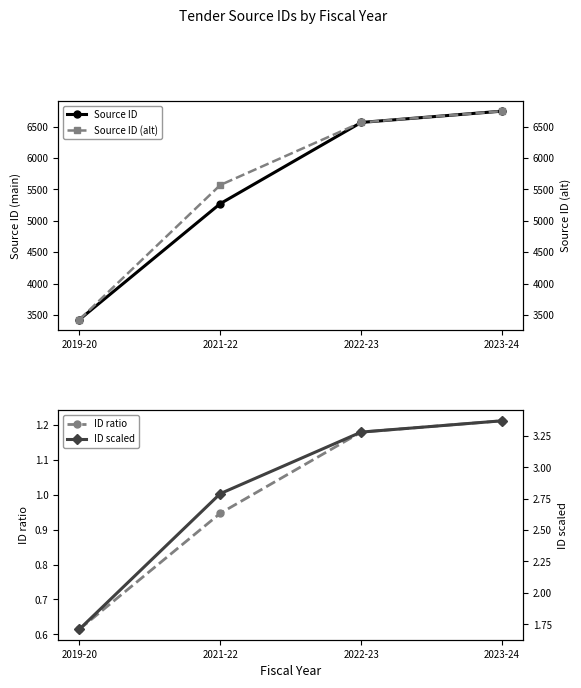

Which series has the largest range (max minus min)?

Source ID